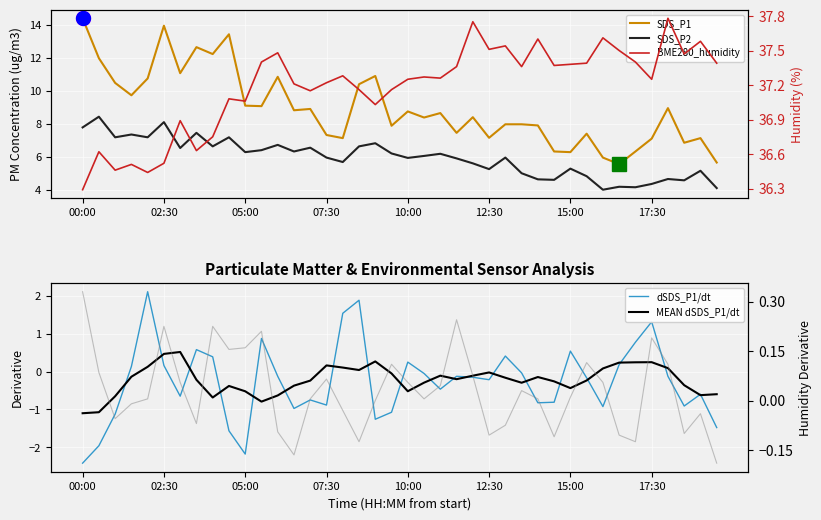

How many intersections are there between MEAN dSDS_P1/dt and dHumidity/dt?

8